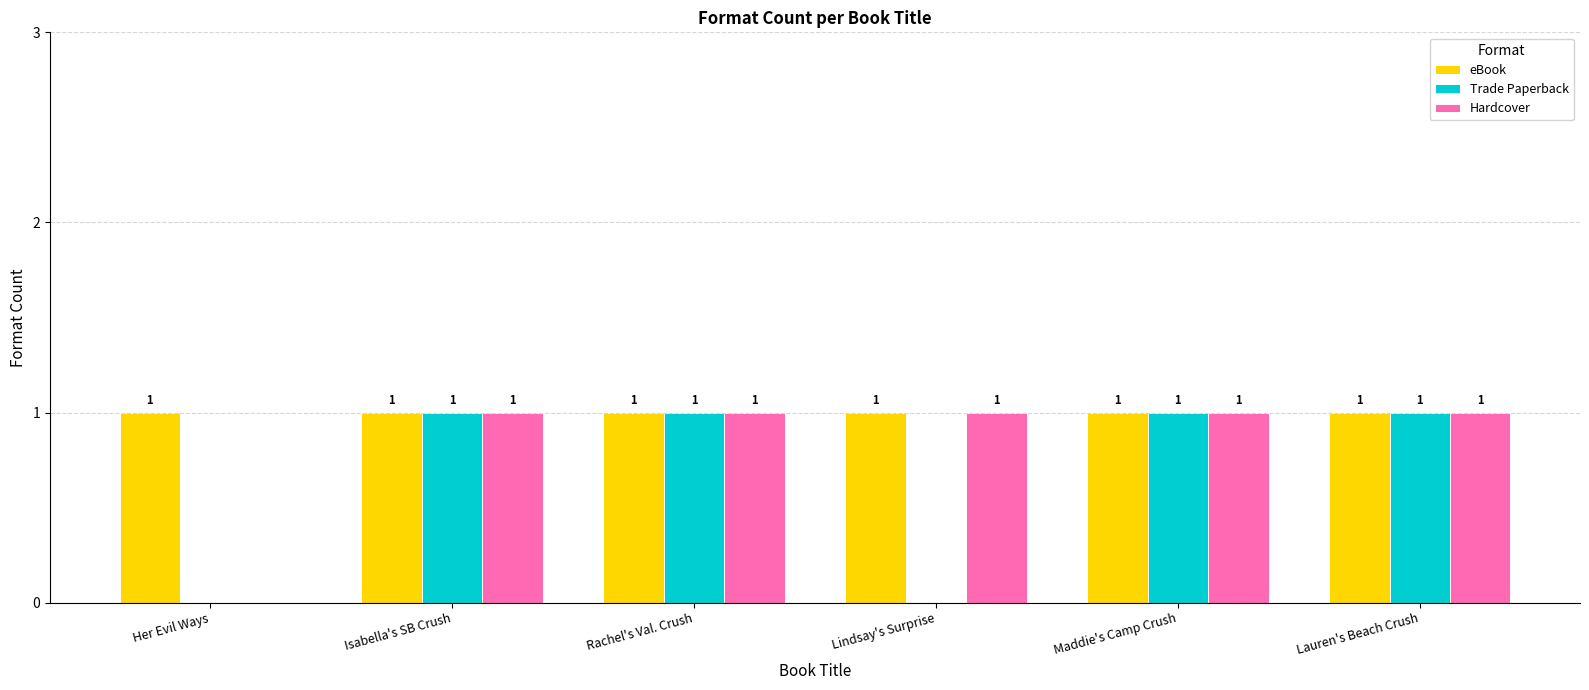

Where is Hardcover nearest to the value 0?

Her Evil Ways